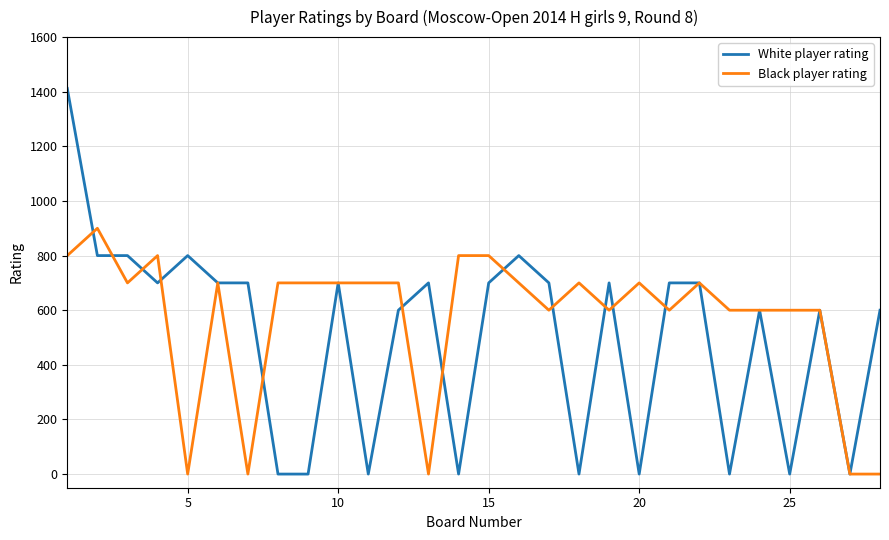

Which series has the largest total across all categories?

Black player rating